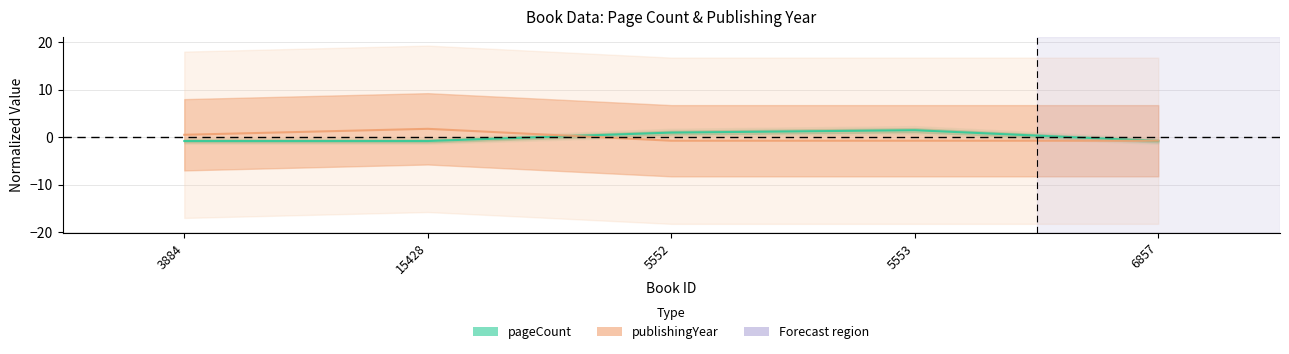

Rank the series by their maximum value, from highest to lowest.

publishingYear, pageCount